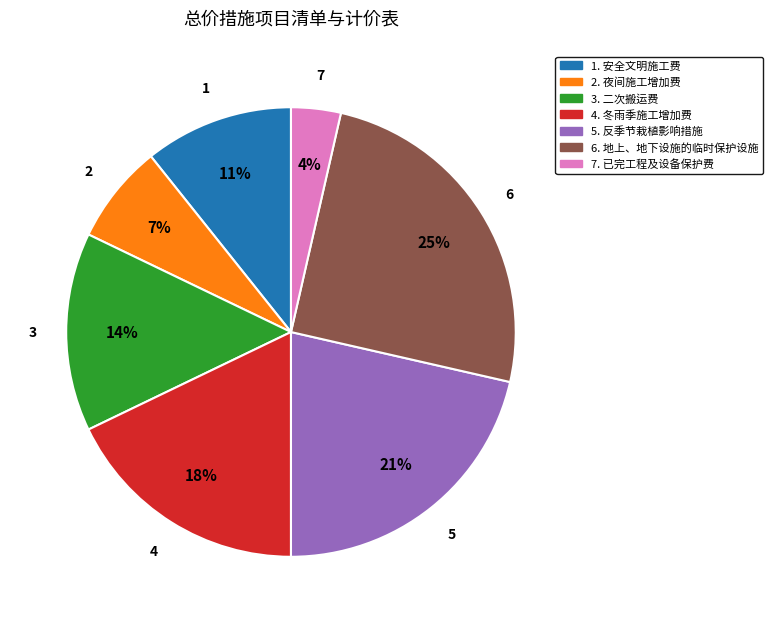

Does any single category account for the majority?

No